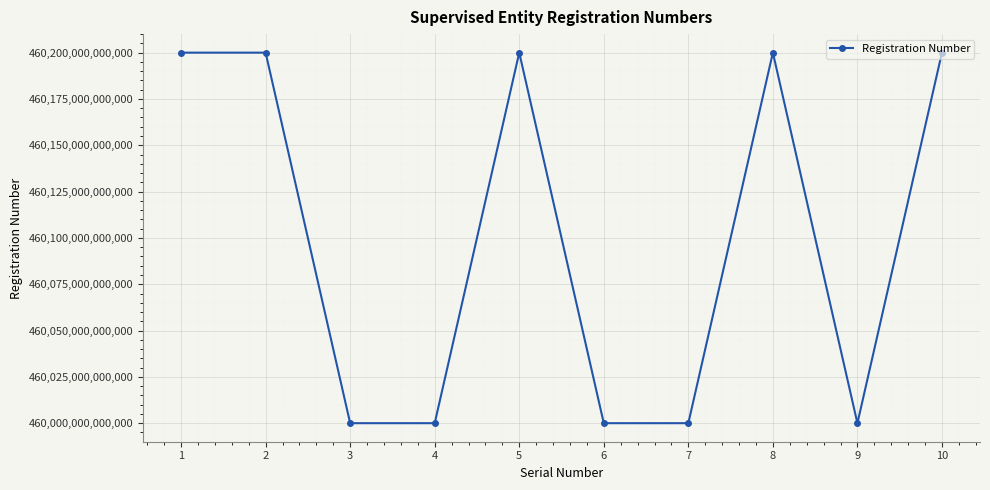

What is the ratio of the value at 6 to the value at 8?

1.0